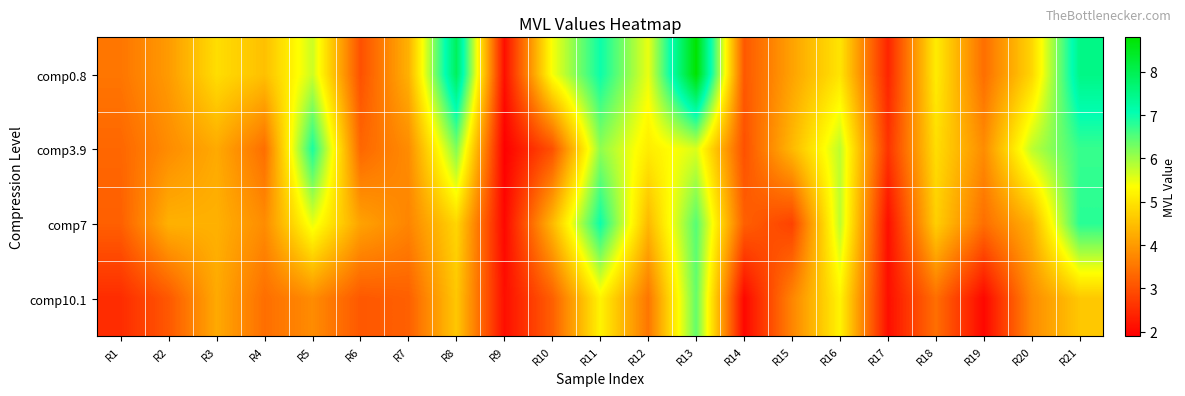

Reading left to right, transcribe all the data shown in this chart.

comp0.8: R1=3.5	R2=4.0	R3=4.9	R4=4.5	R5=5.7	R6=3.0	R7=4.3	R8=7.9	R9=2.1	R10=5.4	R11=7.0	R12=5.5	R13=8.8	R14=3.1	R15=4.1	R16=5.0	R17=2.4	R18=5.1	R19=3.4	R20=4.8	R21=7.5
comp3.9: R1=3.3	R2=3.8	R3=4.2	R4=3.4	R5=6.9	R6=3.3	R7=3.8	R8=6.2	R9=1.9	R10=3.0	R11=6.1	R12=5.1	R13=5.6	R14=3.0	R15=4.4	R16=5.8	R17=2.6	R18=4.9	R19=3.8	R20=5.8	R21=6.7
comp7: R1=3.2	R2=4.3	R3=4.3	R4=3.8	R5=5.5	R6=4.1	R7=3.7	R8=4.8	R9=2.0	R10=4.4	R11=7.0	R12=4.4	R13=6.5	R14=3.2	R15=2.8	R16=5.8	R17=2.1	R18=4.7	R19=3.4	R20=4.3	R21=6.8
comp10.1: R1=2.5	R2=3.1	R3=4.2	R4=3.4	R5=3.8	R6=3.1	R7=3.2	R8=4.6	R9=2.1	R10=3.2	R11=5.2	R12=3.5	R13=6.4	R14=2.0	R15=3.7	R16=5.2	R17=2.1	R18=3.4	R19=2.0	R20=3.8	R21=4.6